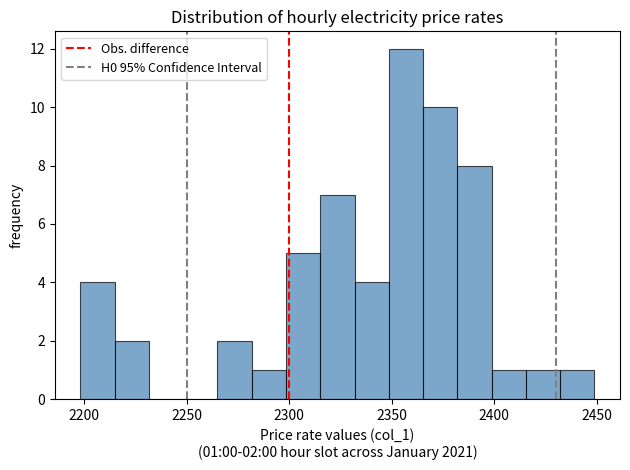

Around what value on the x-axis is the tallest bar? Give the approximate position of its centre, as read against the axis.

2355